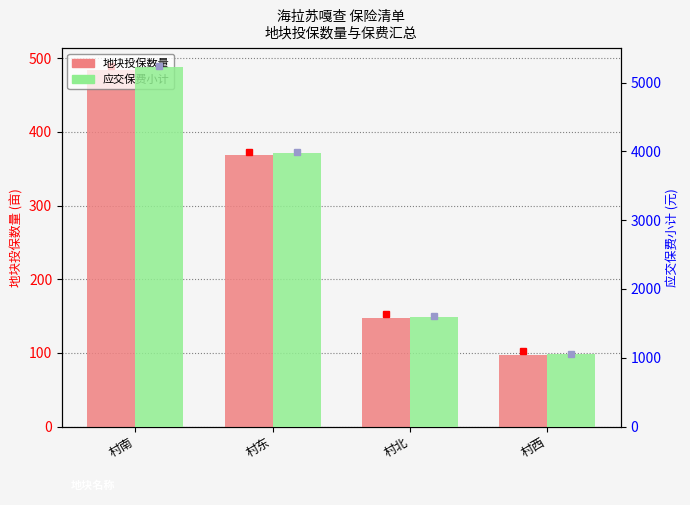

Which series has the largest total across all categories?

应交保费小计